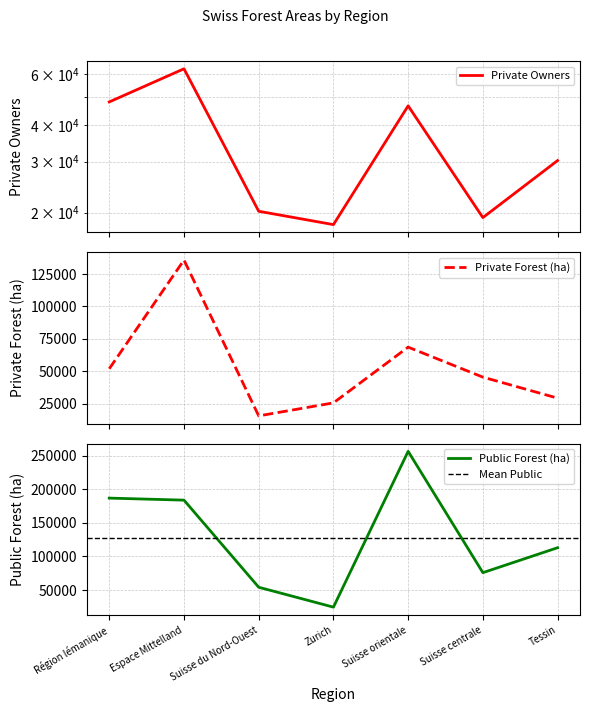

What is the value of the Private Owners point at the 2nd from the left?

62626